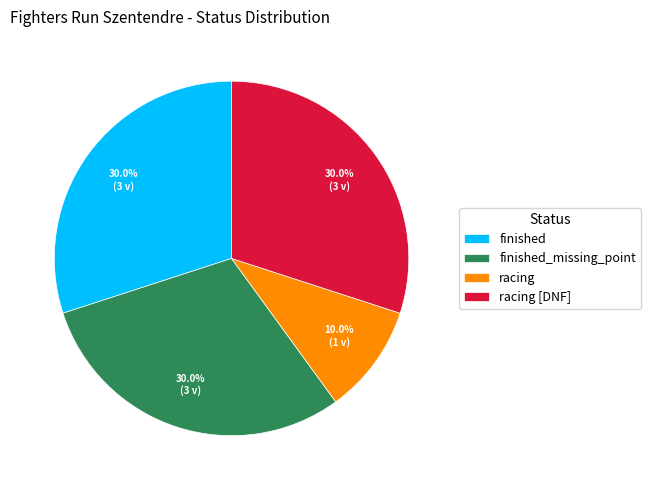

True or false: finished accounts for 18% of the total.

False